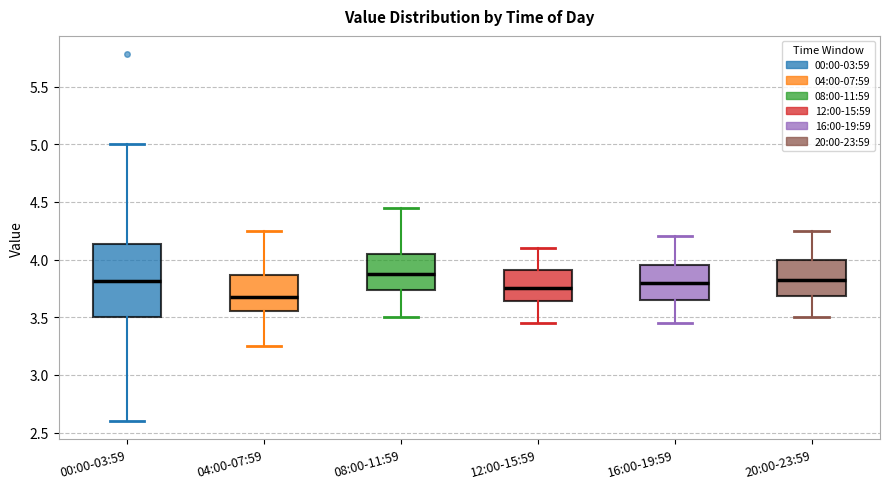

Reading left to right, read every box against the y-axis: the position of its median line, the range the box covers, and the ends of its whiskers. The values are not printed on the chart, so give them approximately, as read against the axis.

00:00-03:59: median 3.80, box 3.50 to 4.15, whiskers 2.60 to 5.00
04:00-07:59: median 3.70, box 3.55 to 3.85, whiskers 3.25 to 4.25
08:00-11:59: median 3.90, box 3.75 to 4.05, whiskers 3.50 to 4.45
12:00-15:59: median 3.75, box 3.65 to 3.90, whiskers 3.45 to 4.10
16:00-19:59: median 3.80, box 3.65 to 3.95, whiskers 3.45 to 4.20
20:00-23:59: median 3.85, box 3.70 to 4.00, whiskers 3.50 to 4.25